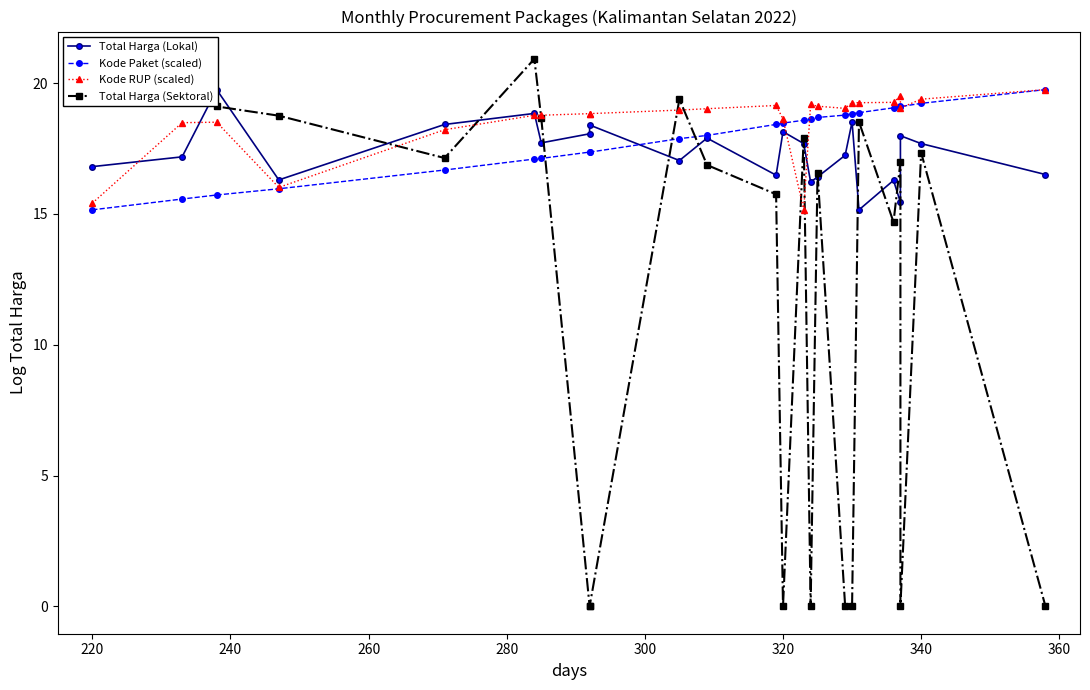

How many values in the Kode RUP (scaled) series exceed 19?

12